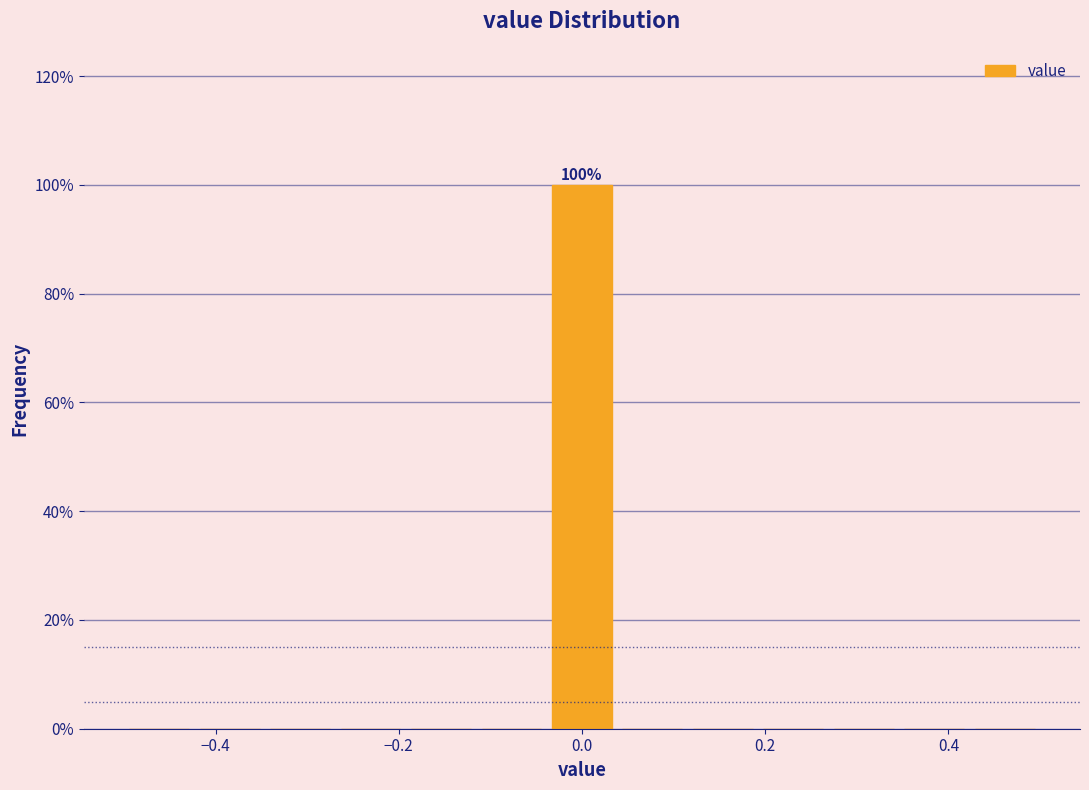

Read against the x-axis, roughly where is the centre of the tallest bar?

0.00